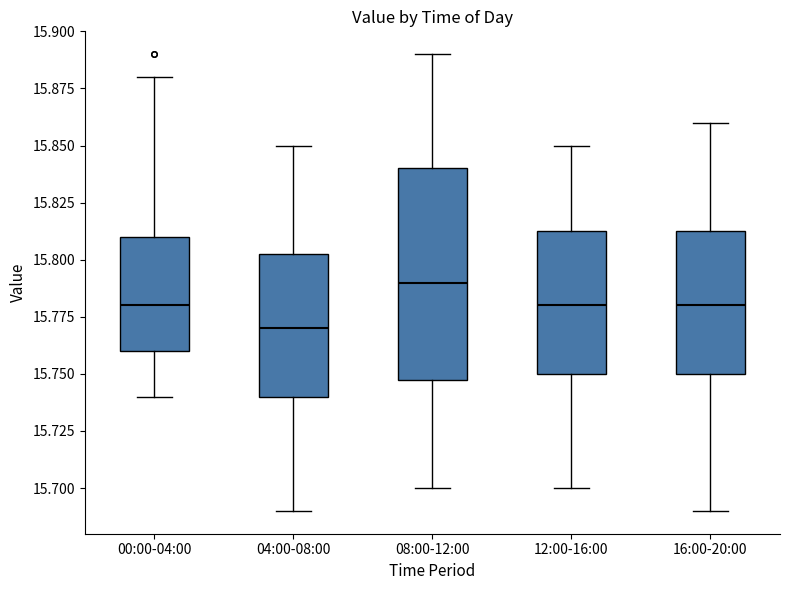

Reading left to right, transcribe this box plot: for each box, give where its median line is, the range the box spans, and where its two whiskers end, as read against the y-axis. The values are not printed on the chart, so give them approximately, as read against the axis.

00:00-04:00: median 15.780, box 15.760 to 15.810, whiskers 15.740 to 15.880
04:00-08:00: median 15.770, box 15.740 to 15.805, whiskers 15.690 to 15.850
08:00-12:00: median 15.790, box 15.750 to 15.840, whiskers 15.700 to 15.890
12:00-16:00: median 15.780, box 15.750 to 15.815, whiskers 15.700 to 15.850
16:00-20:00: median 15.780, box 15.750 to 15.815, whiskers 15.690 to 15.860